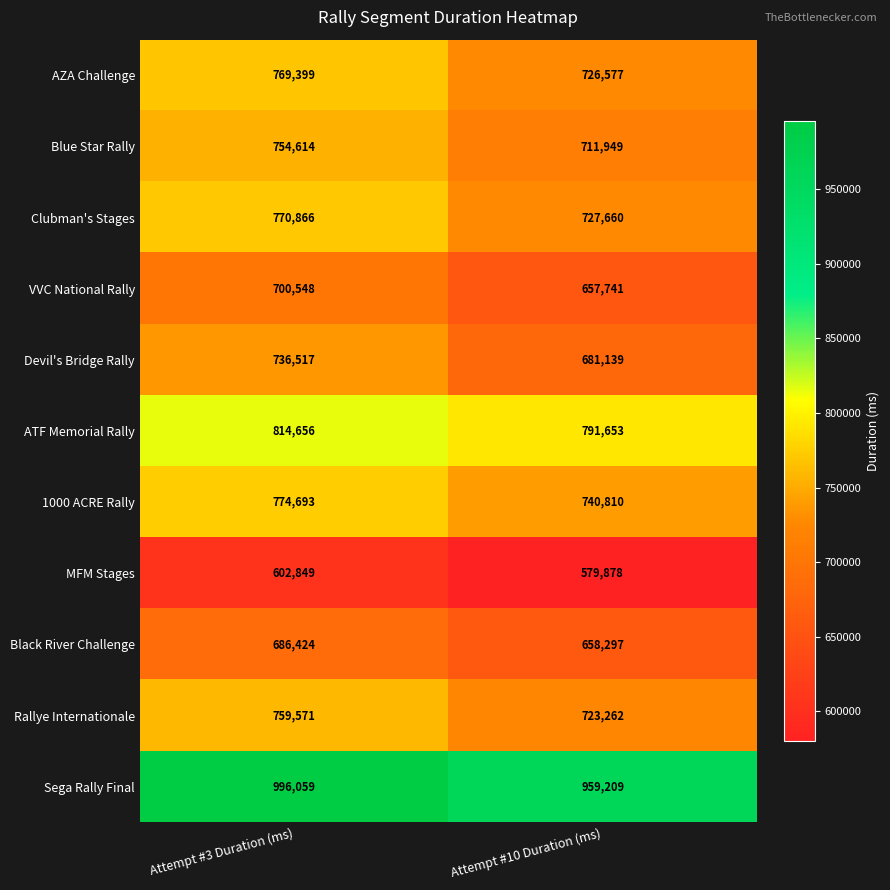

What is the spread (max minus min) of values at Attempt #10 Duration (ms)?

379331